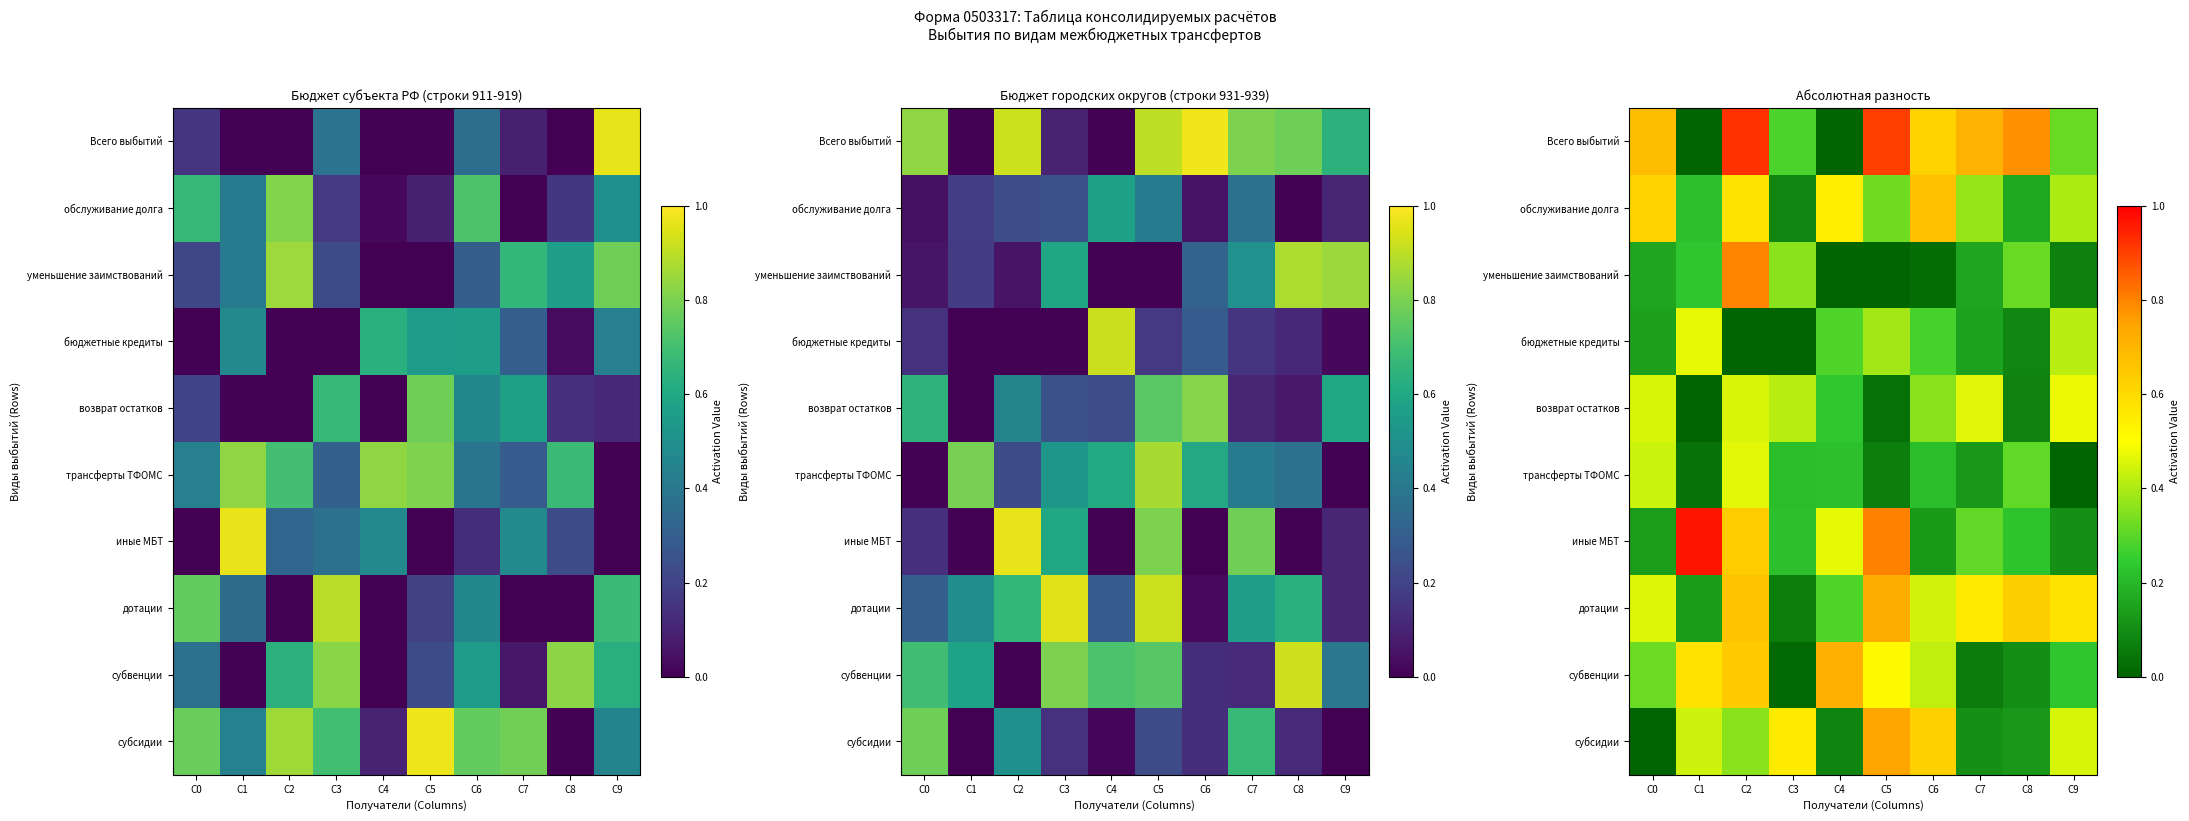

What is the greatest value displayed?

1.0